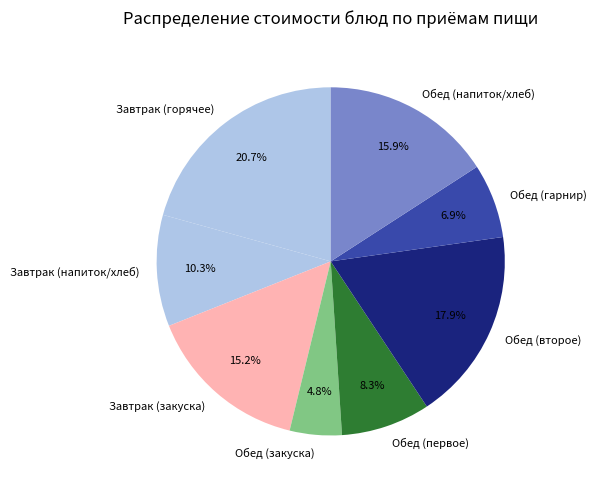

What is the ratio of the value at Обед (второе) to the value at Обед (закуска)?

3.7